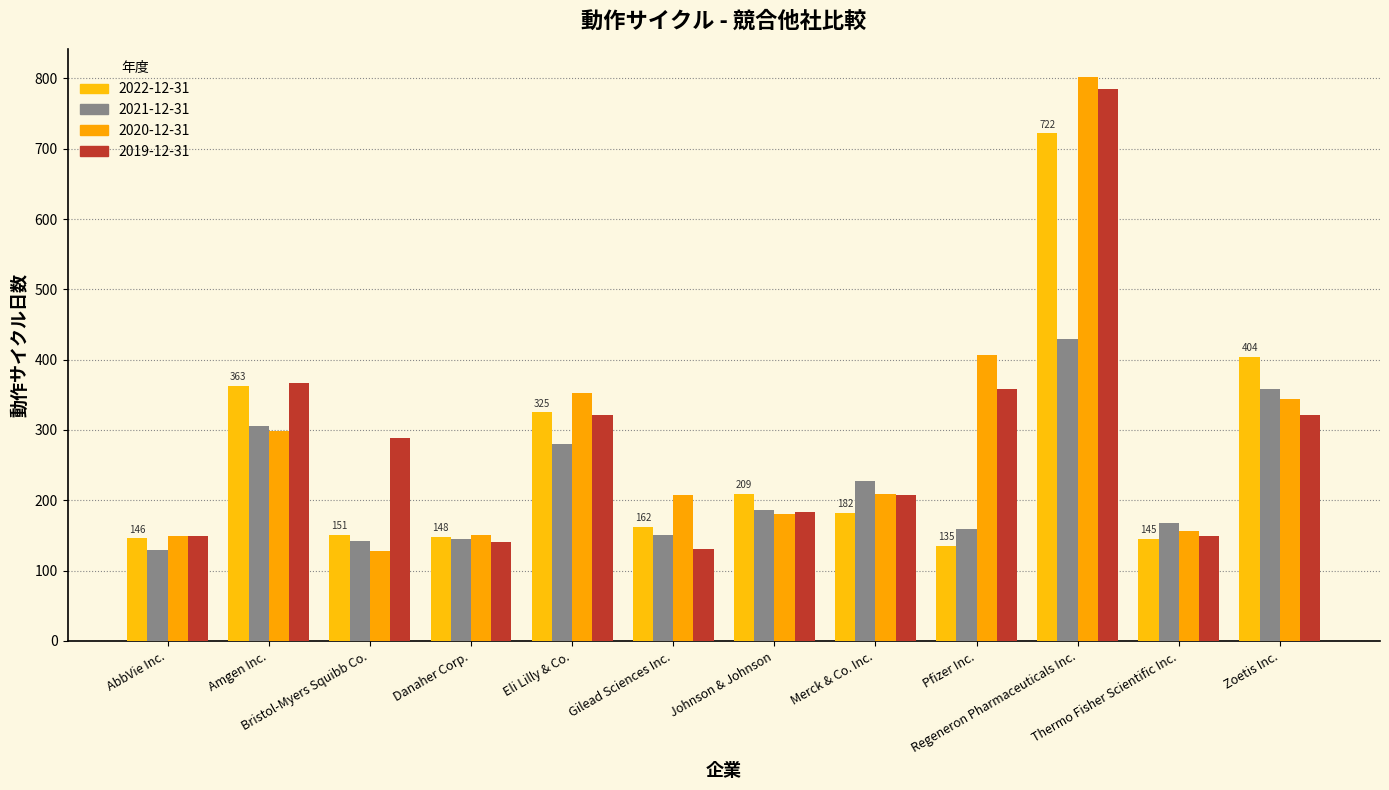

True or false: 2020-12-31 has a value of 588 at Zoetis Inc..

False